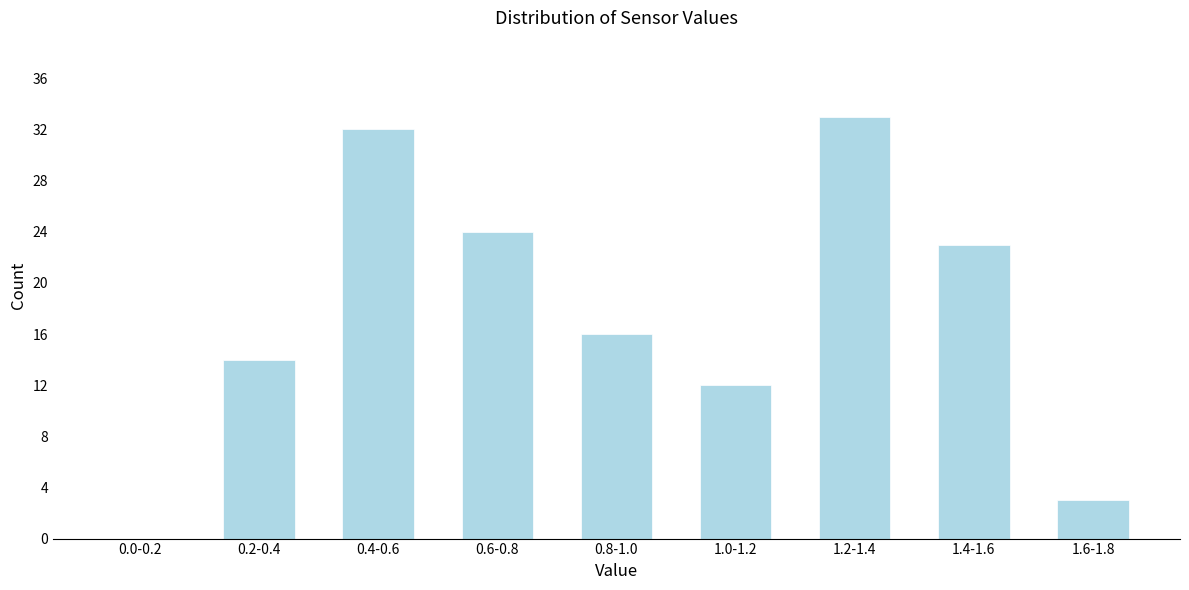

Reading left to right, what are all the values shown in this chart?

0.0-0.2=0	0.2-0.4=14	0.4-0.6=32	0.6-0.8=24	0.8-1.0=16	1.0-1.2=12	1.2-1.4=33	1.4-1.6=23	1.6-1.8=3